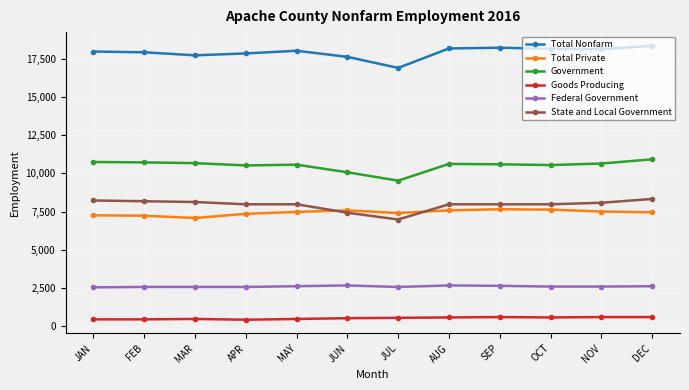

What is the maximum value shown in the chart?

18375